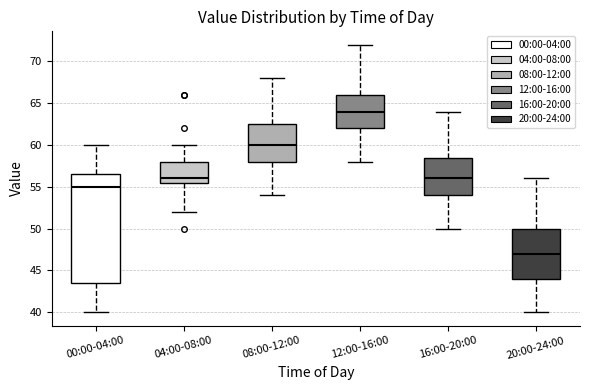

Which box's median line is the highest?

12:00-16:00